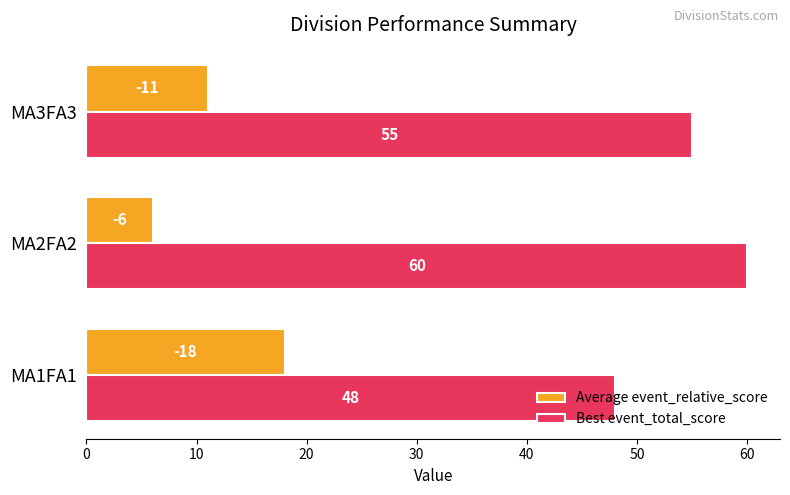

At MA3FA3, list the series in order from largest to smallest.

Best event_total_score, Average event_relative_score